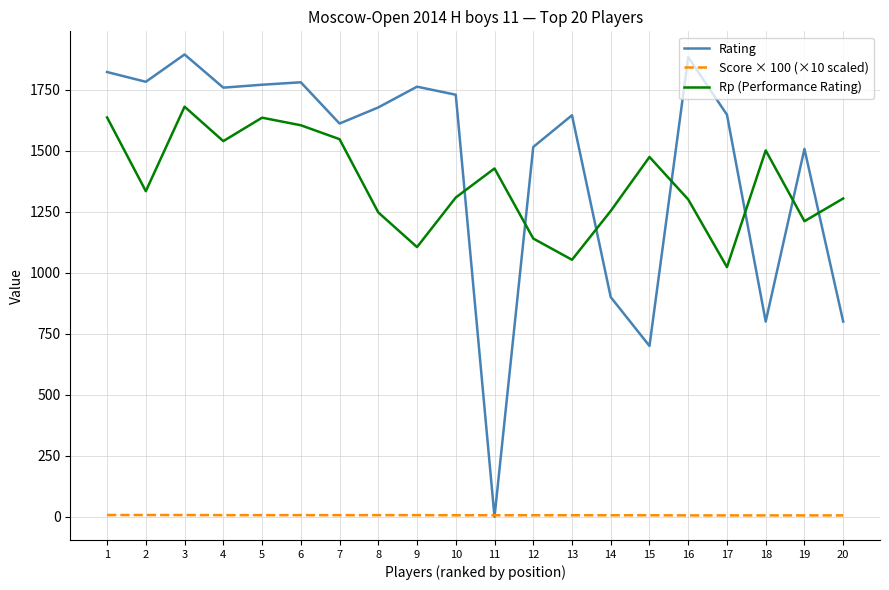

The Rating series shows 800.0 at 20. True or false?

True